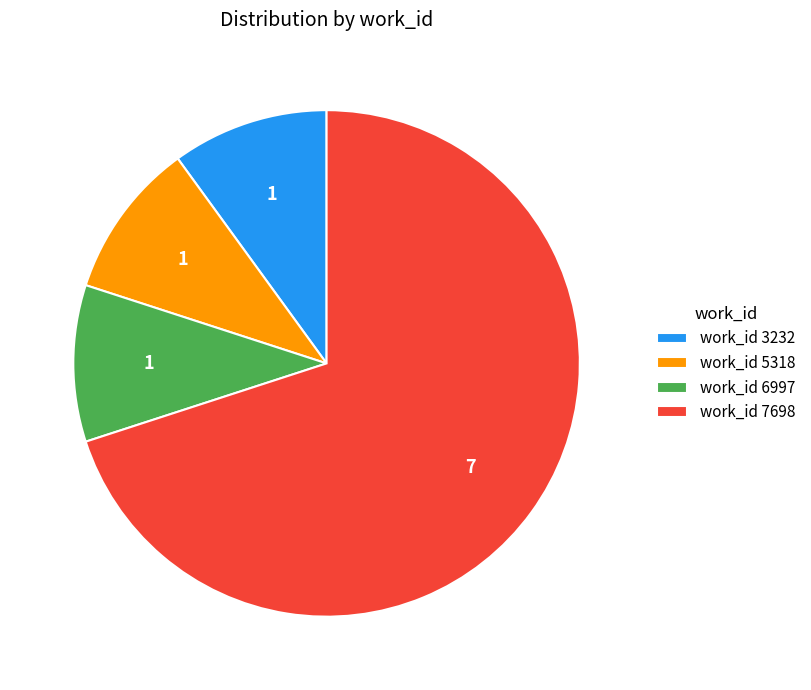

The work_id 3232 slice represents 10% of the pie. True or false?

True